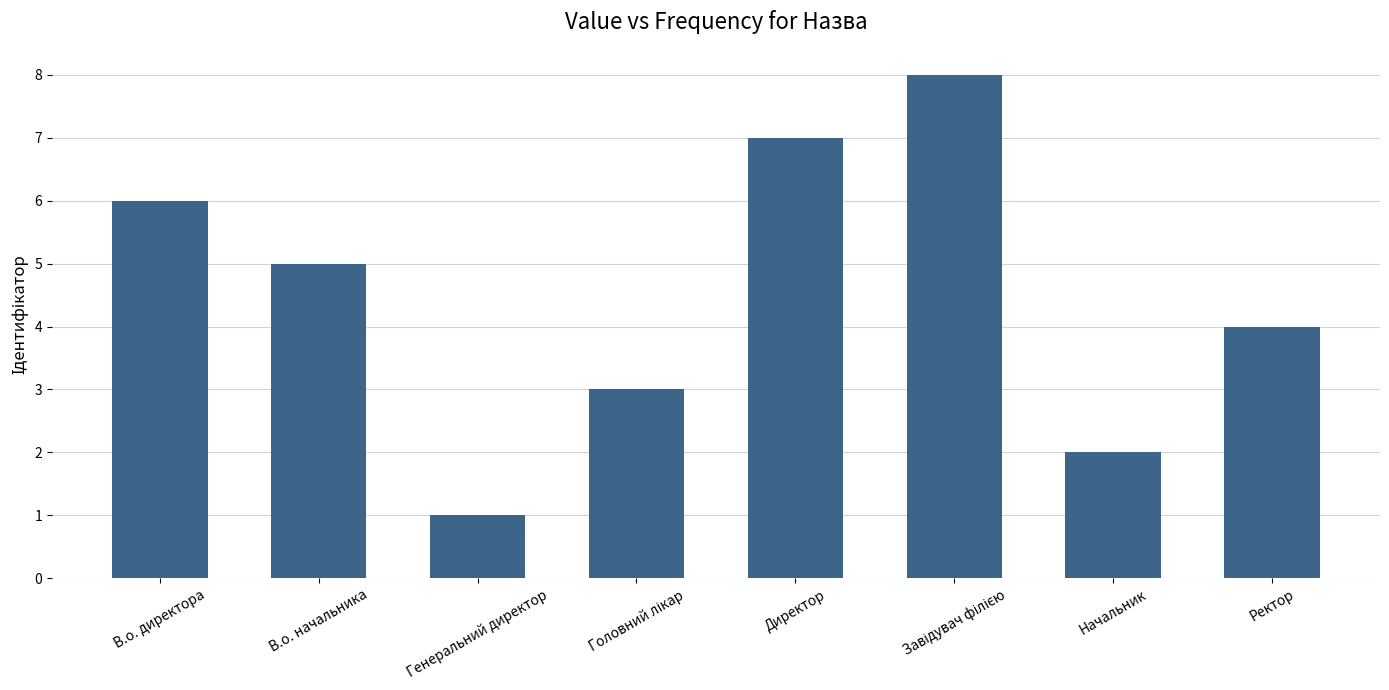

What is the sum of the values at Директор and В.о. директора?

13